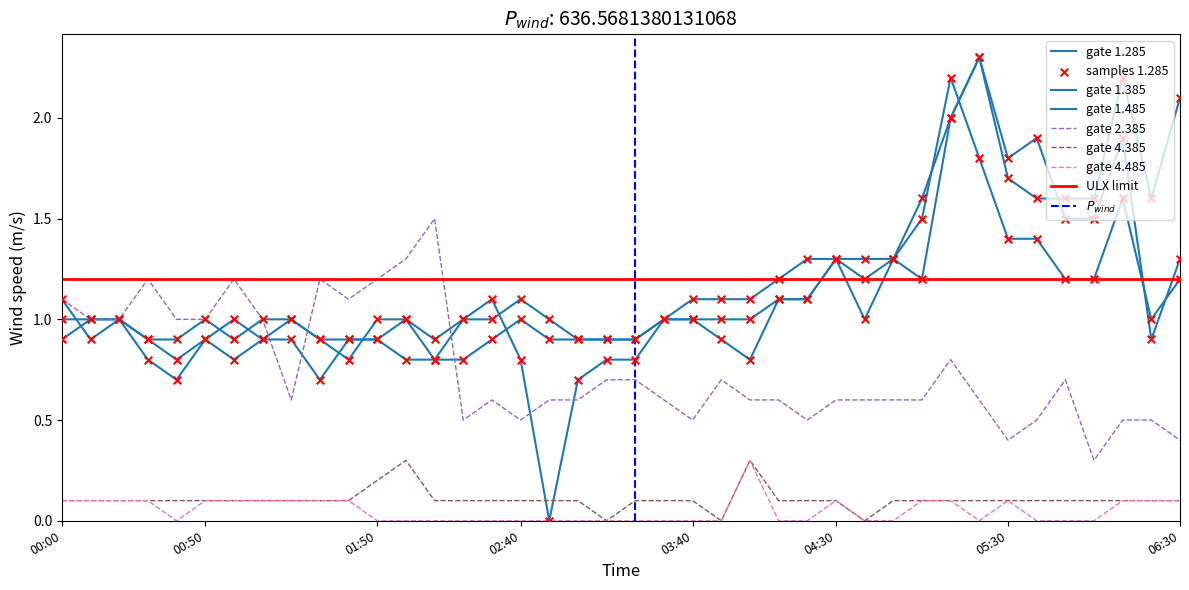

Which series has the largest Y range (max minus min)?

1.485